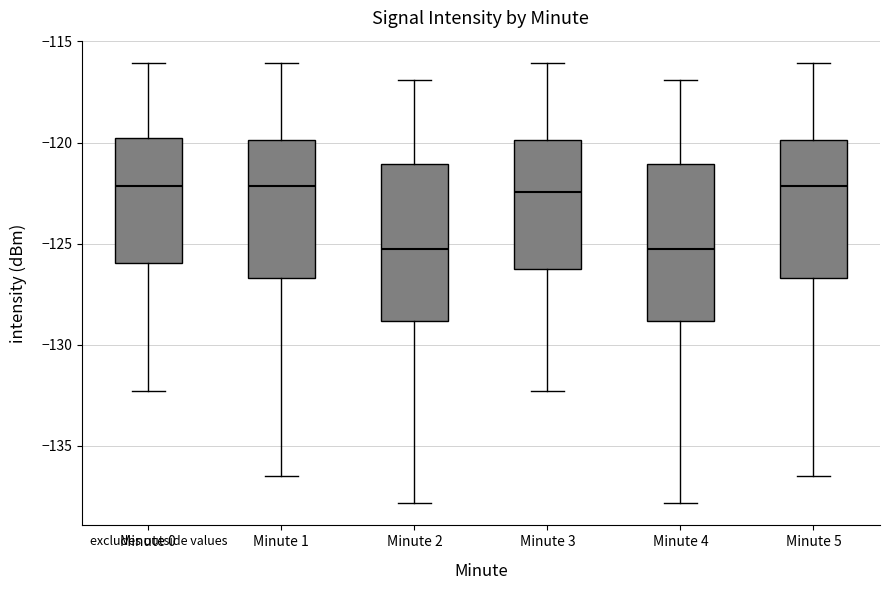

Reading left to right, transcribe this box plot: for each box, give where its median line is, the range the box spans, and where its two whiskers end, as read against the y-axis. The values are not printed on the chart, so give them approximately, as read against the axis.

Minute 0: median -122.0, box -126.0 to -120.0, whiskers -132.5 to -116.0
Minute 1: median -122.0, box -126.5 to -120.0, whiskers -136.5 to -116.0
Minute 2: median -125.5, box -129.0 to -121.0, whiskers -138.0 to -117.0
Minute 3: median -122.5, box -126.0 to -120.0, whiskers -132.5 to -116.0
Minute 4: median -125.5, box -129.0 to -121.0, whiskers -138.0 to -117.0
Minute 5: median -122.0, box -126.5 to -120.0, whiskers -136.5 to -116.0